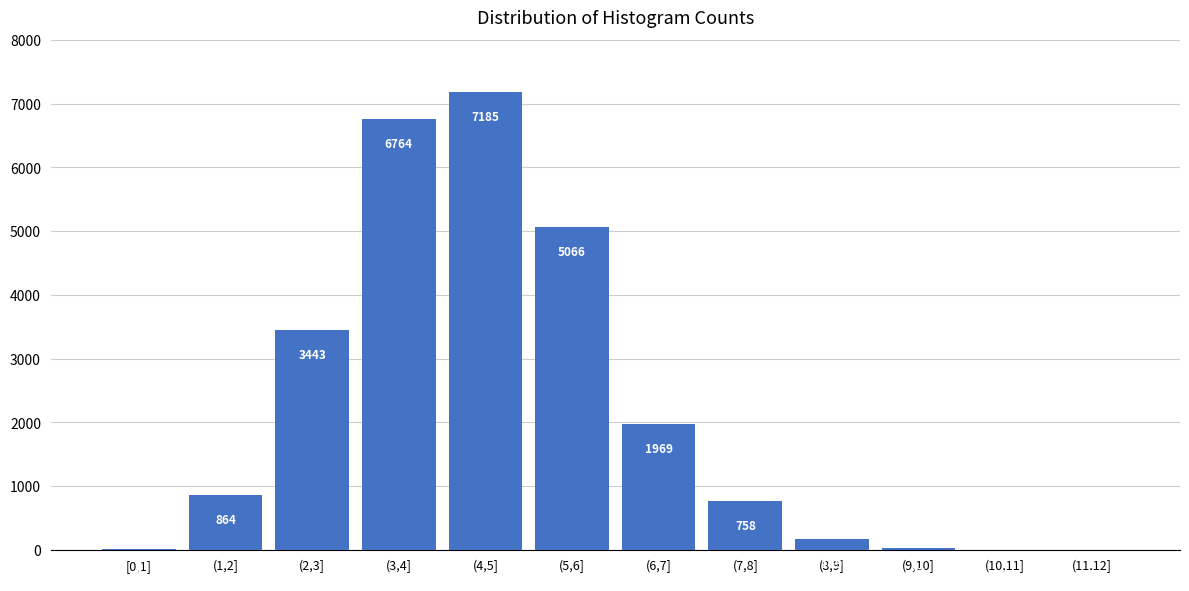

Reading right to left, extract all data points from this chart.

(11,12]=1	(10,11]=3	(9,10]=27	(8,9]=169	(7,8]=758	(6,7]=1969	(5,6]=5066	(4,5]=7185	(3,4]=6764	(2,3]=3443	(1,2]=864	[0,1]=5